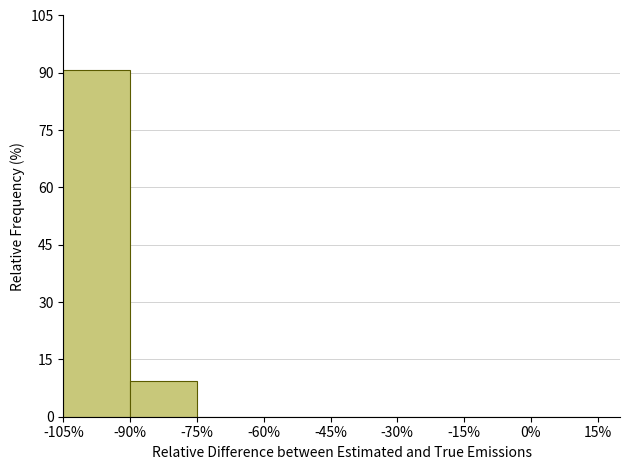

How tall is the bar that spans -90% to -75% on the x-axis? The values are not printed on the chart, so give them approximately, as read against the axis.

10